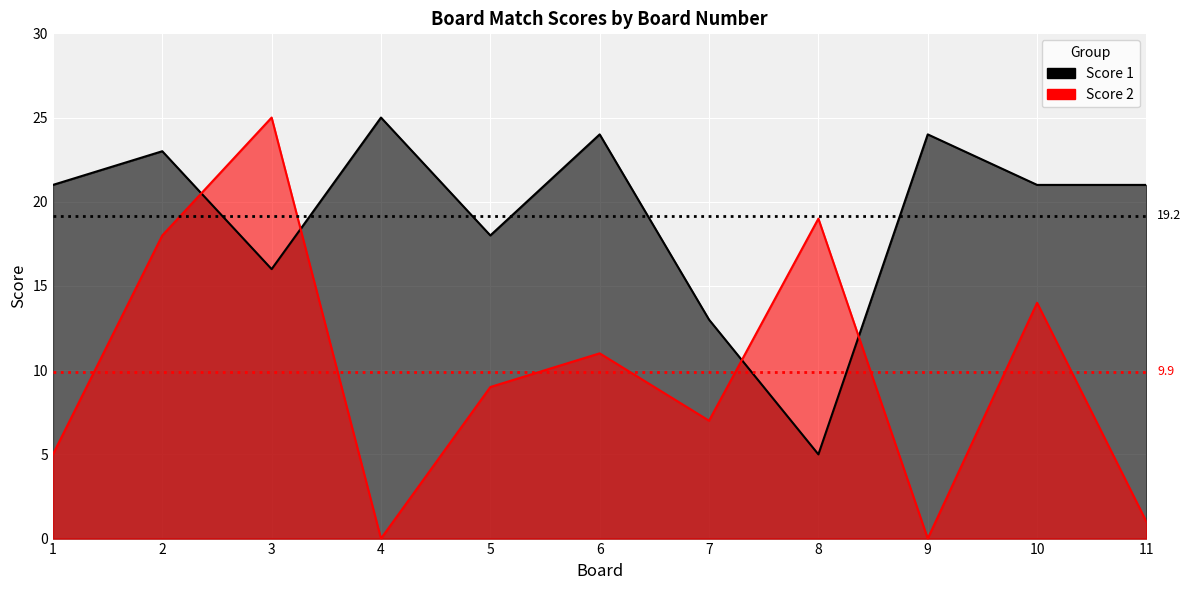

What is the sum of the Score 1 values at 10 and 5?

39